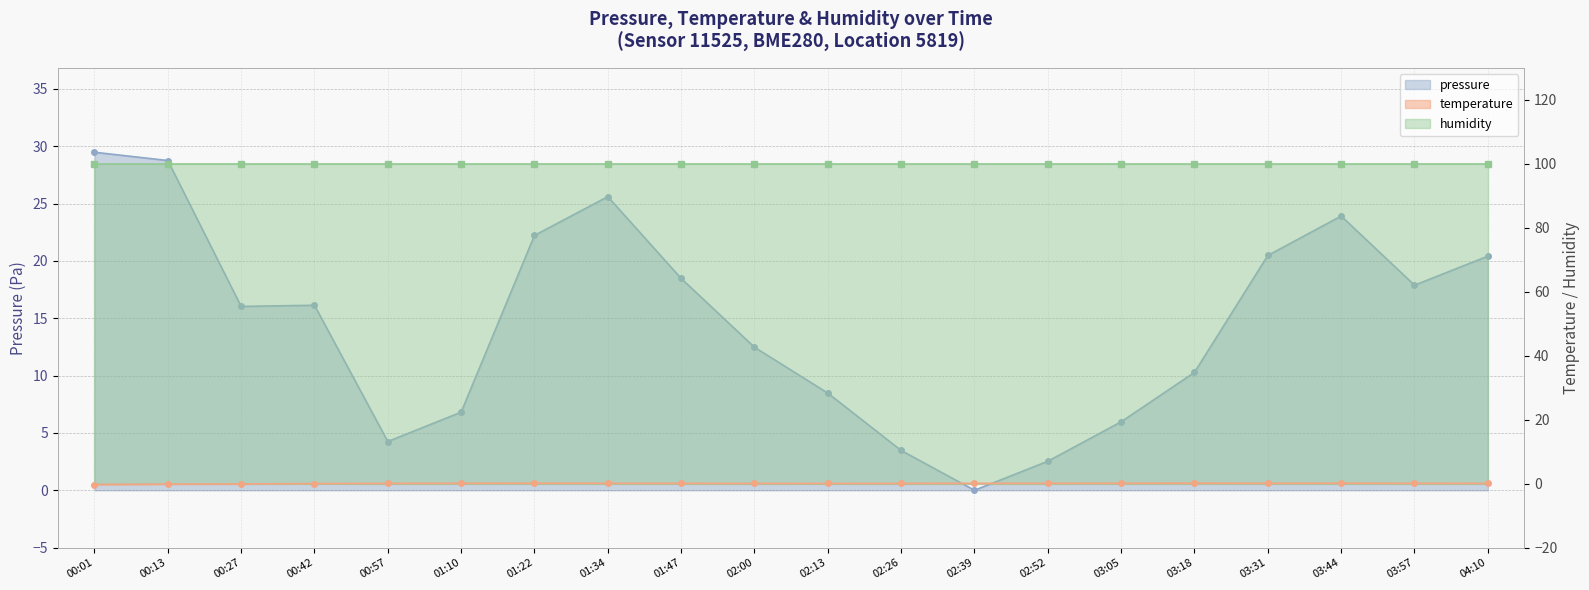

How many data points in pressure are above 16?

11